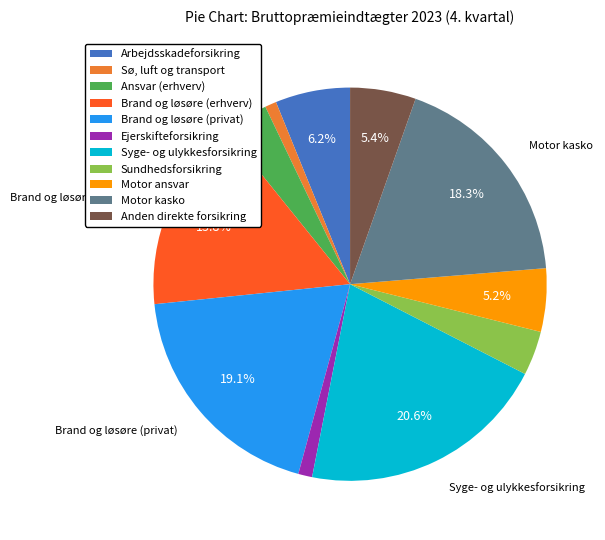

Does Arbejdsskadeforsikring represent more than half of the total?

No